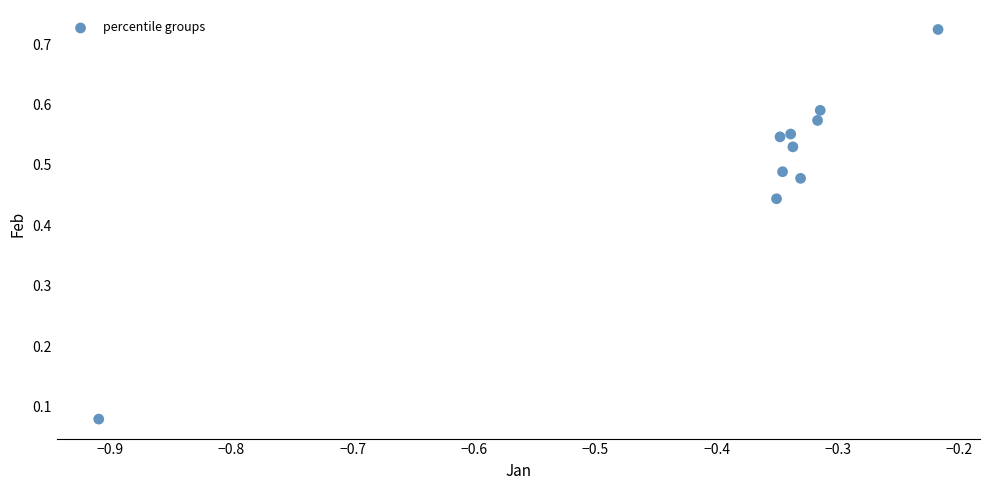

What is the average X value?

-0.4